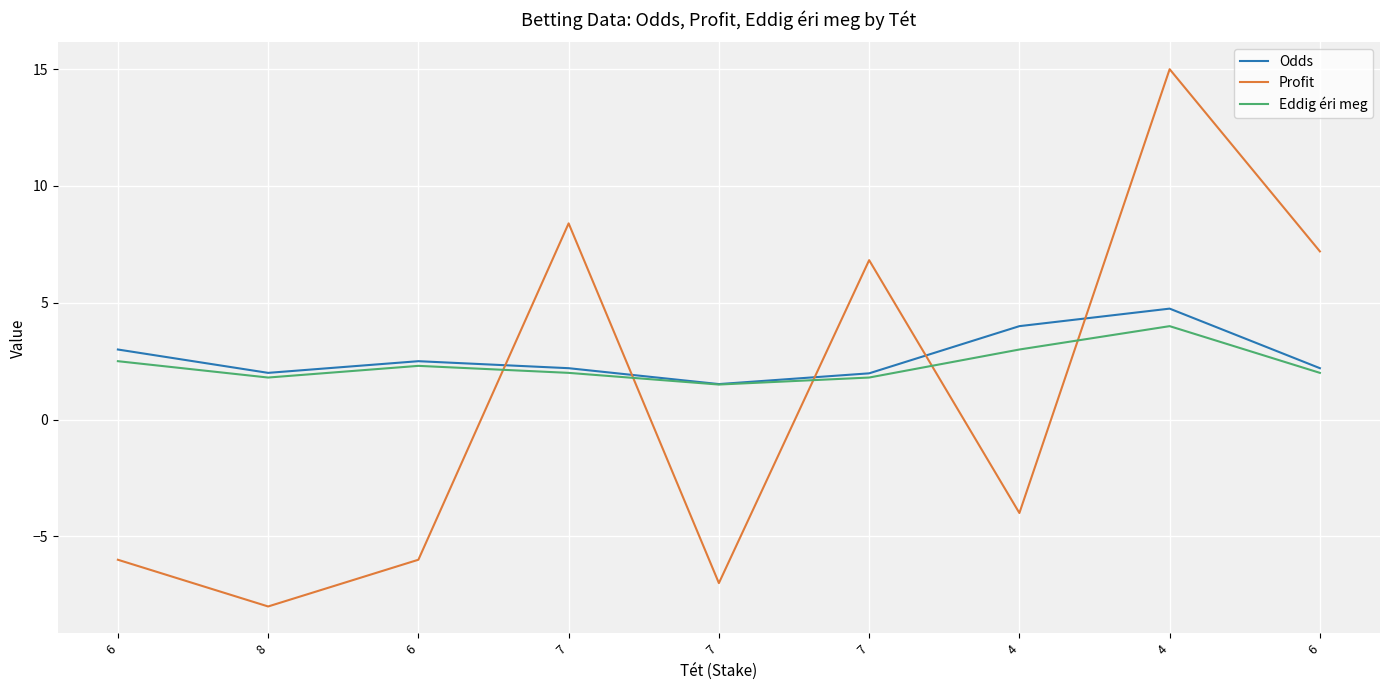

At which category is the sum across all series the highest?

4